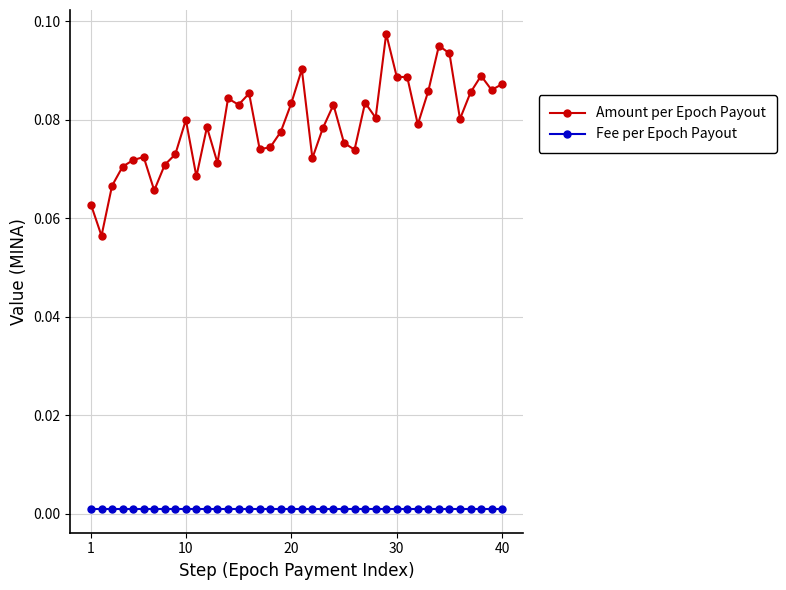

What is the sum of all Amount per Epoch Payout values?

3.2